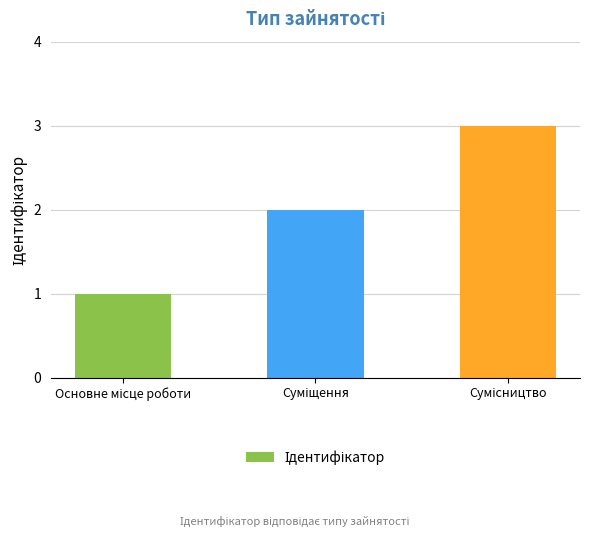

What is the minimum value shown in the chart?

1